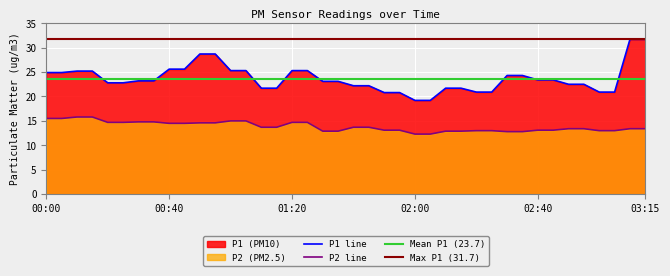

Which series changed the most between 02:30 and 02:45?

P1